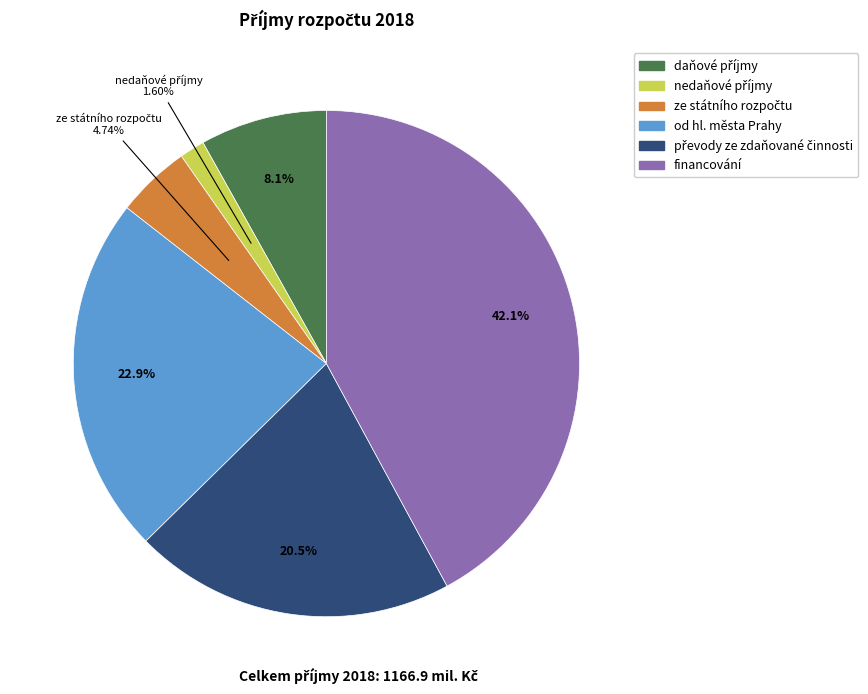

How many segments does this pie chart have?

6